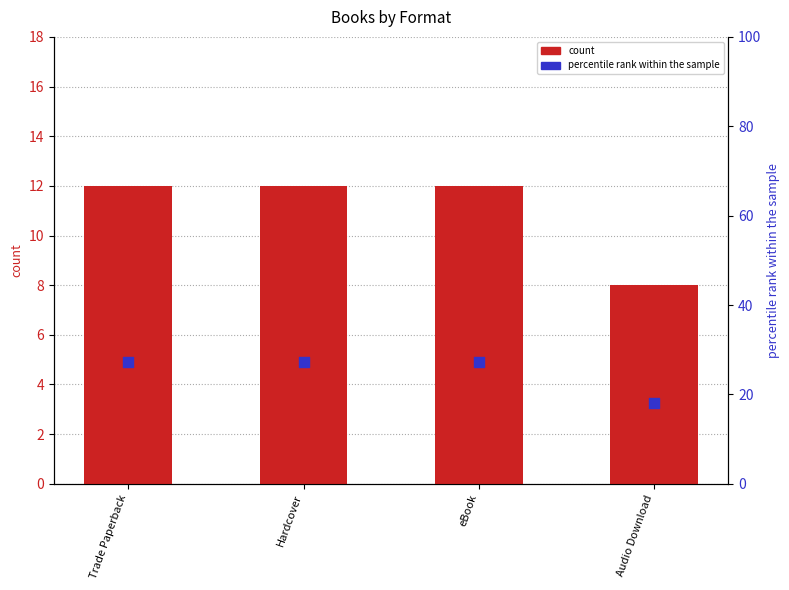

Which series contains the lowest Y value?

count